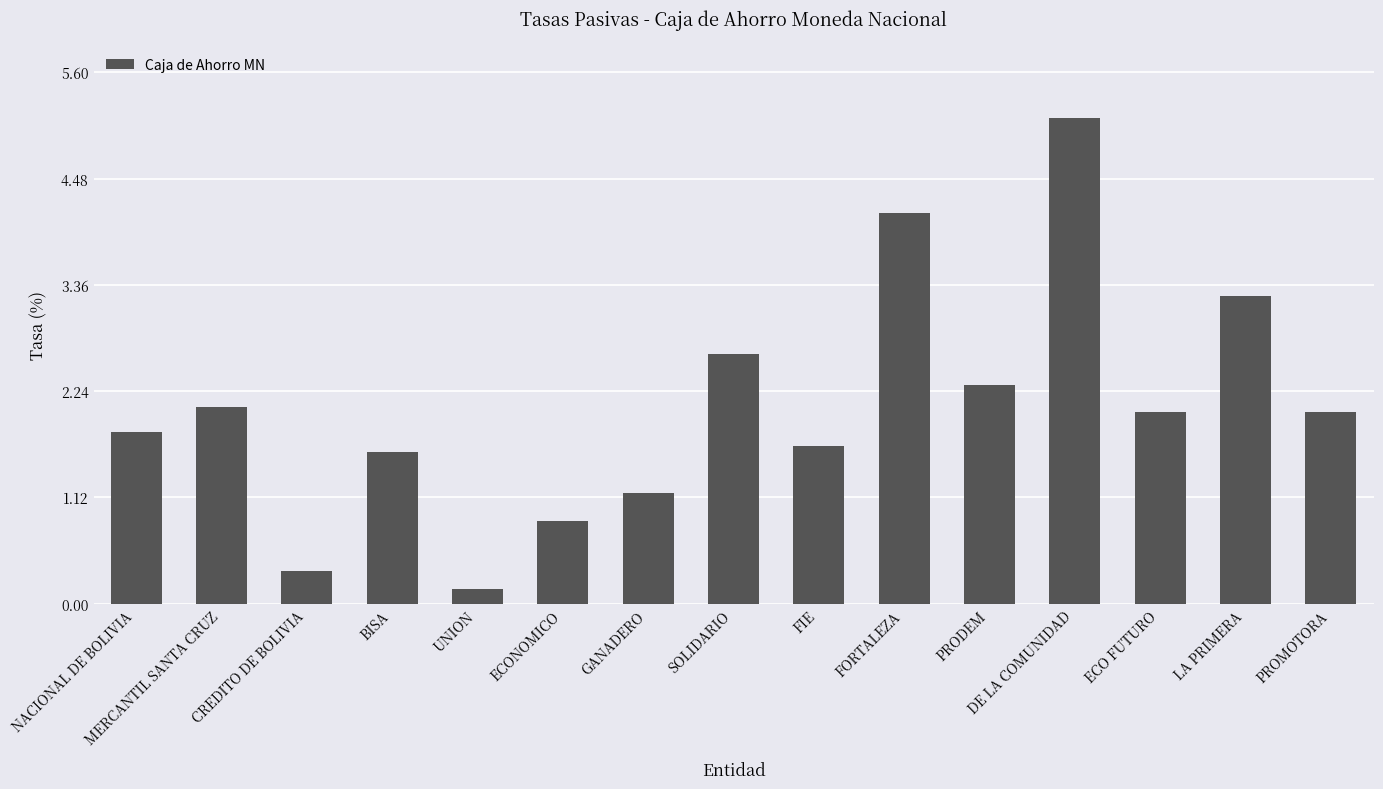

What is the value of the 12th bar from the left?

5.1